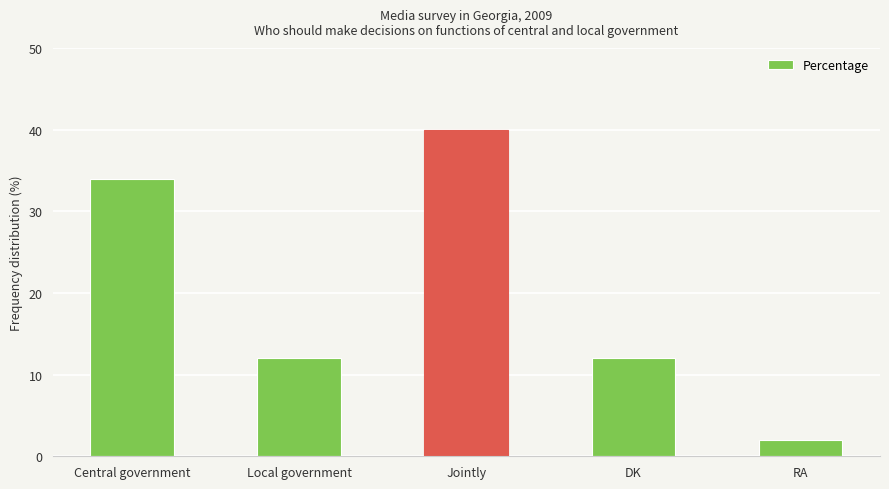

How many bars are there in total?

5